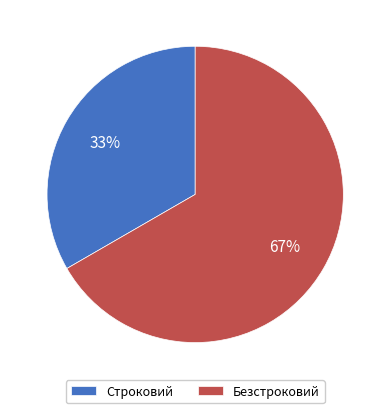

To the nearest percent, what percentage of the pie is Безстроковий?

67%